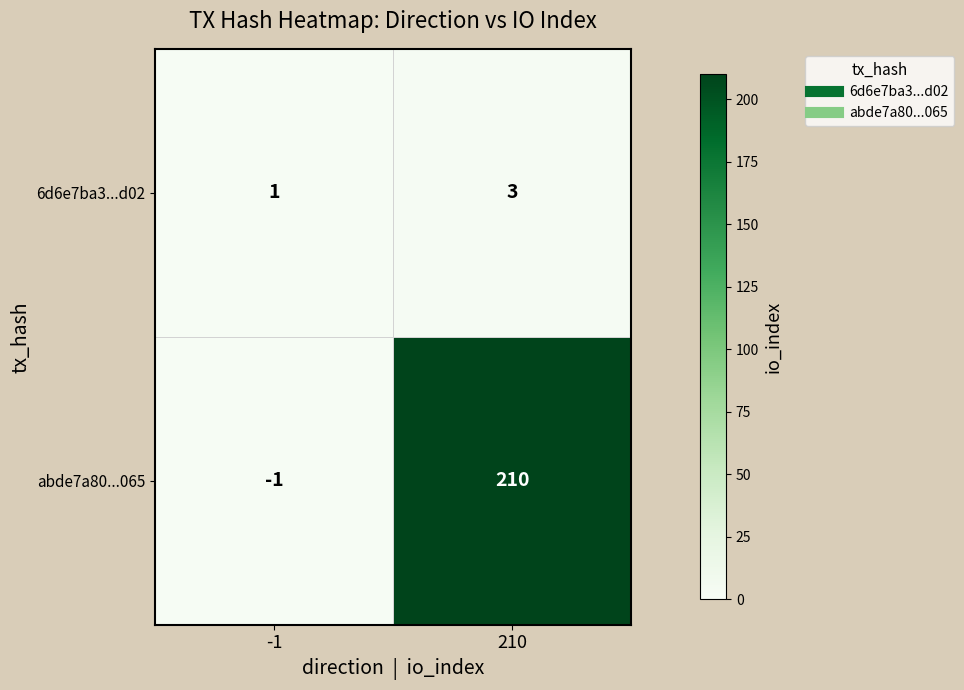

How many positive values does the abde7a80...065 series have?

1